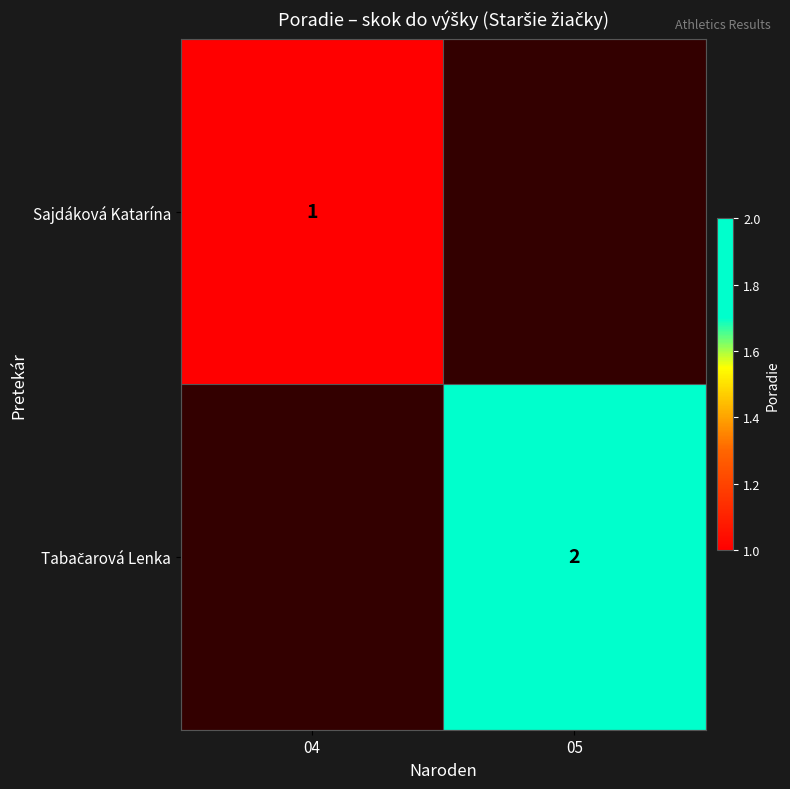

The Sajdáková Katarína series shows 2 at 04. True or false?

False